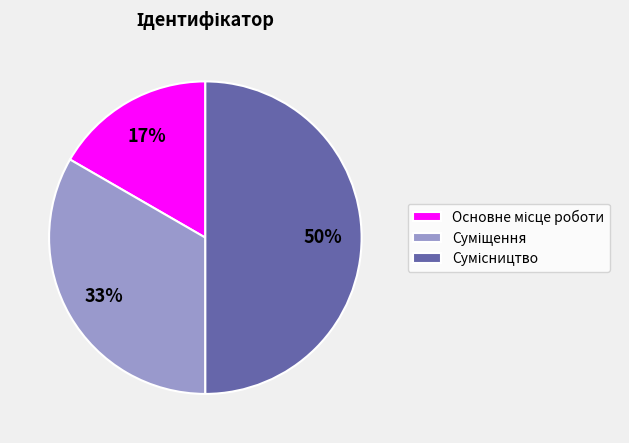

To the nearest percent, what is the average slice percentage?

33%